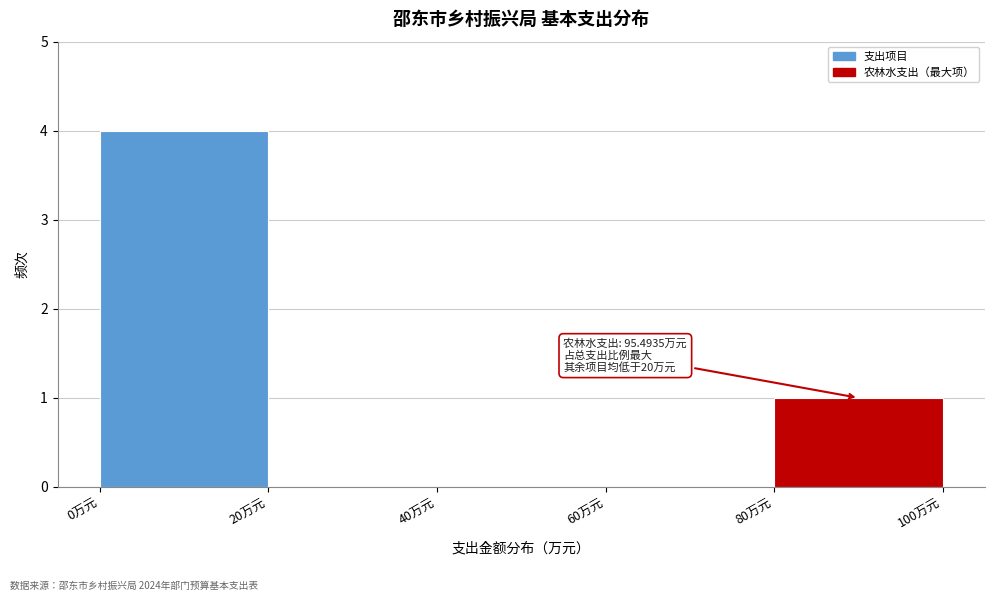

Which range on the x-axis has the tallest bar?

0 to 20